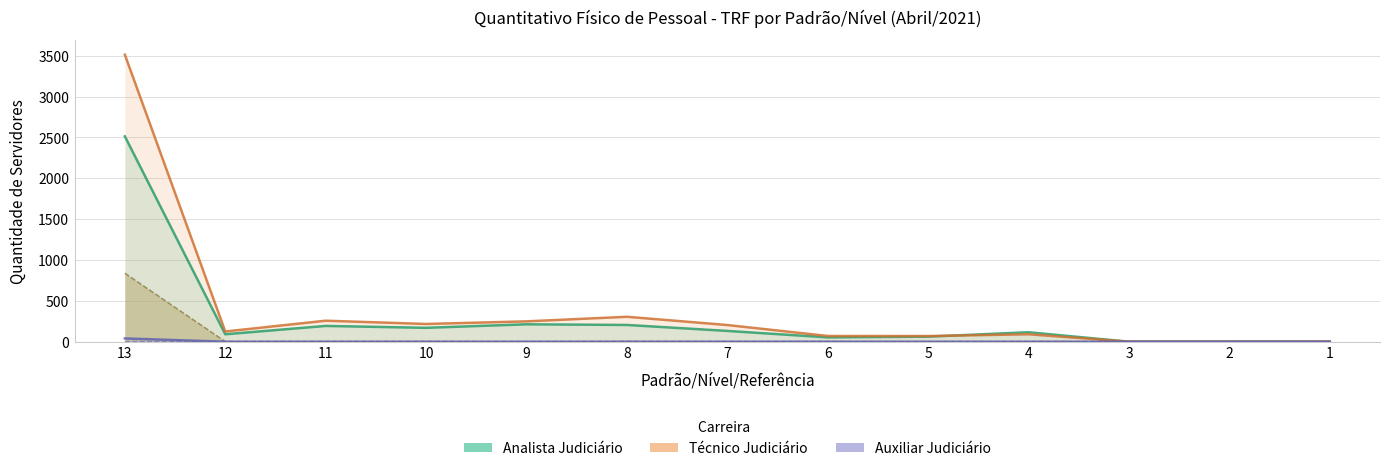

List the series in order of their peak value, lowest first.

Auxiliar Judiciário, Analista Judiciário, Técnico Judiciário